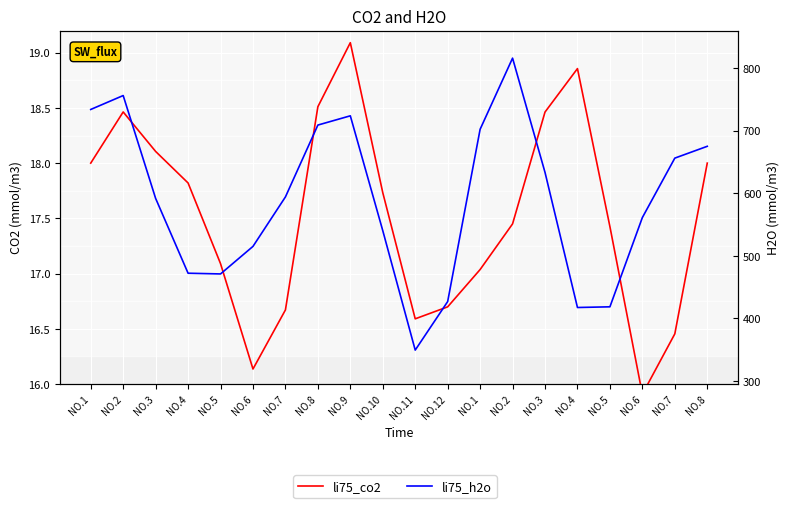

Between NO.2 and NO.10, which series saw the biggest shift?

li75_h2o